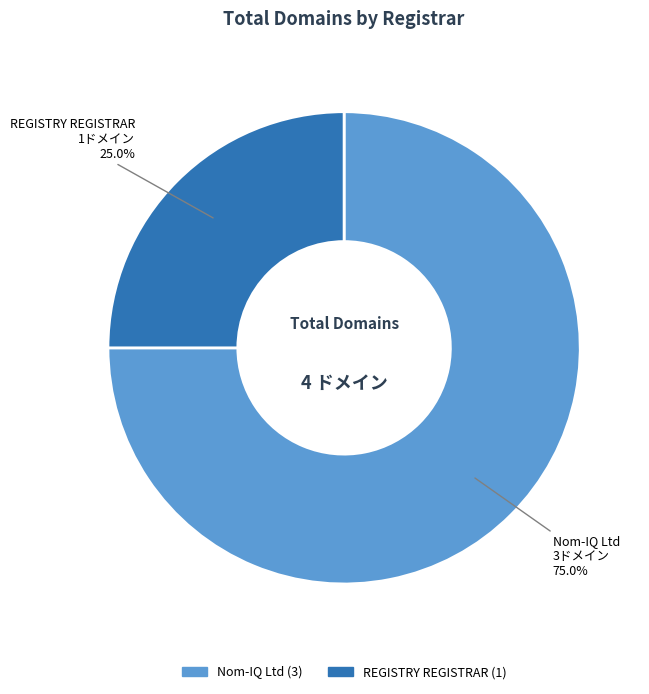

To the nearest percent, what is the difference between the REGISTRY REGISTRAR and Nom-IQ Ltd slice percentages?

50%